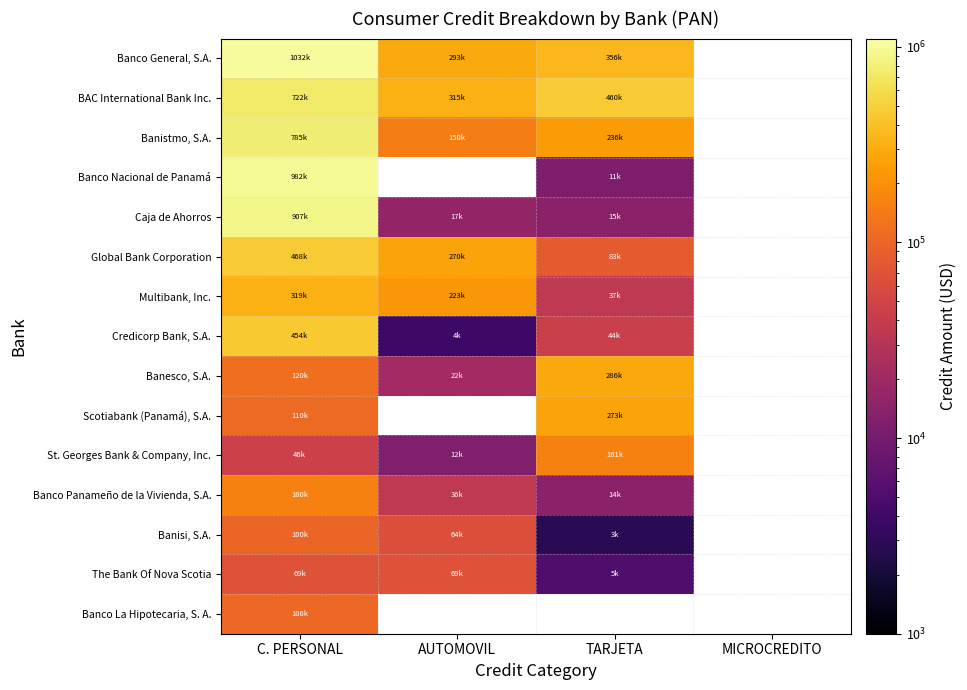

How many values in Banco General, S.A. are above zero?

3